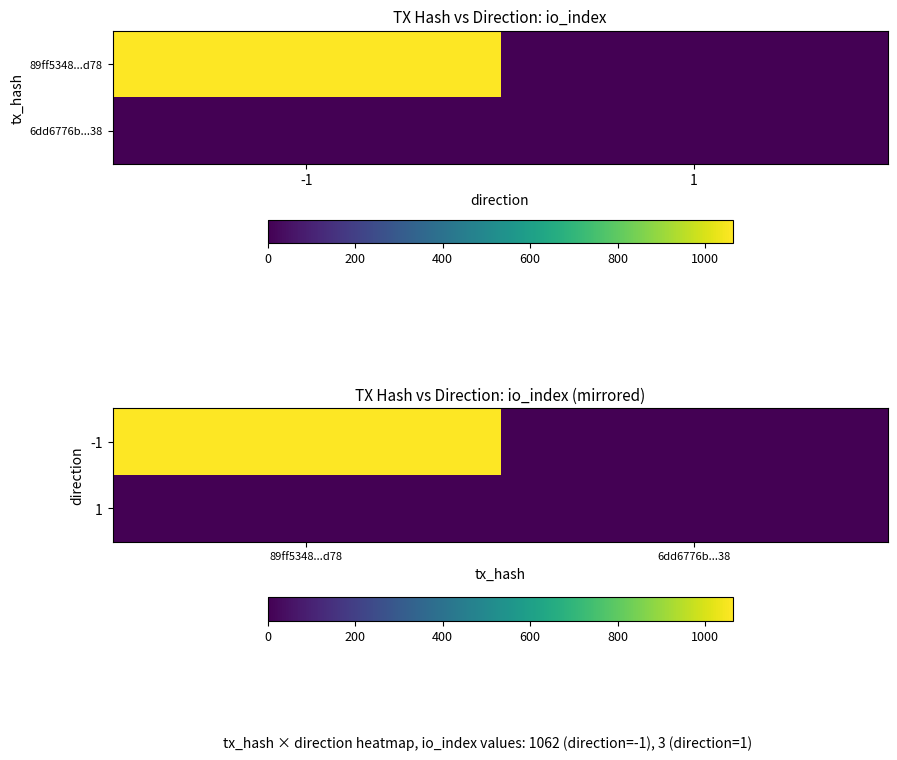

What is the sum of all -1 values?

1062